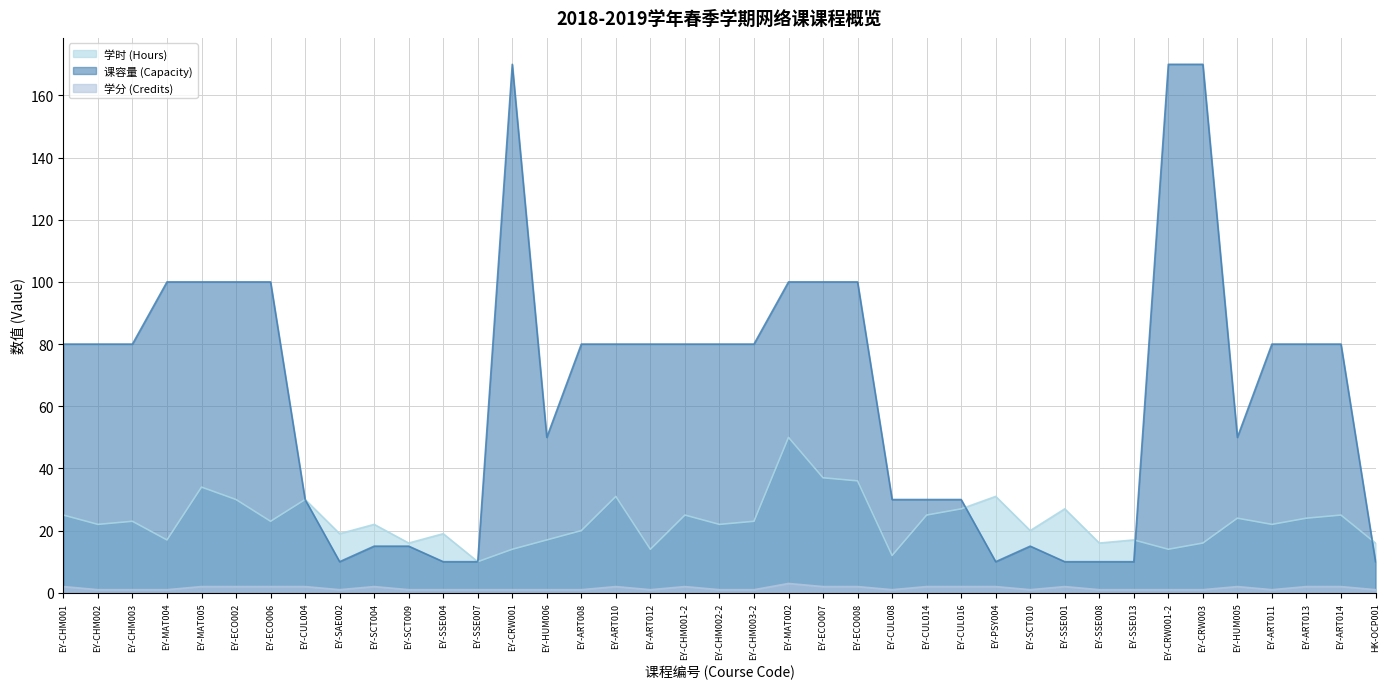

Which has a higher value, EY-ART013 or EY-CRW003?

EY-ART013